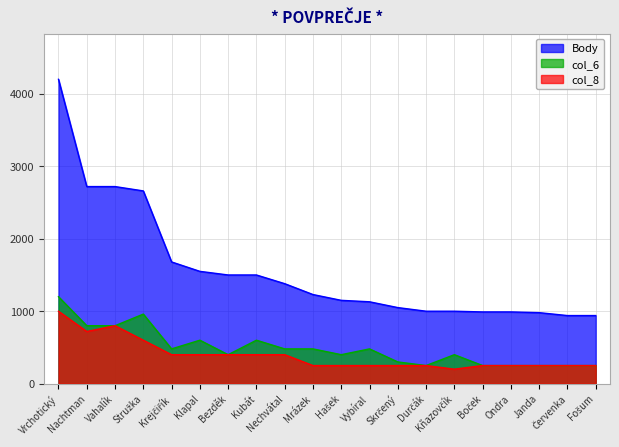

True or false: col_6 and Body cross at least once.

False